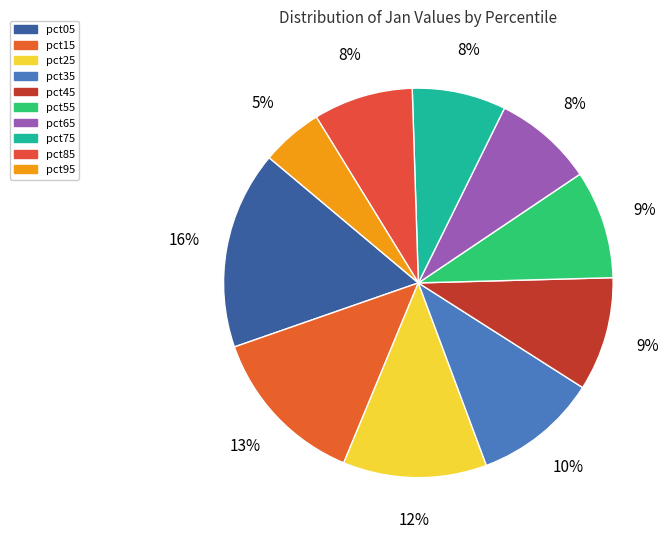

How many segments does this pie chart have?

10